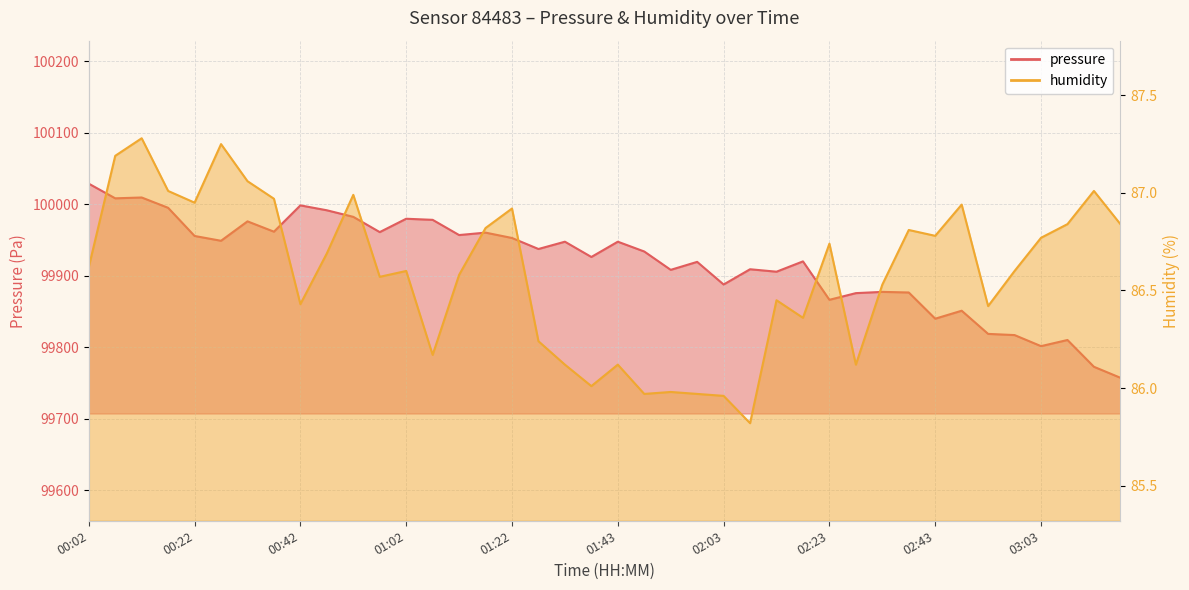

True or false: humidity has a value of 86.0 at 01:53.

True